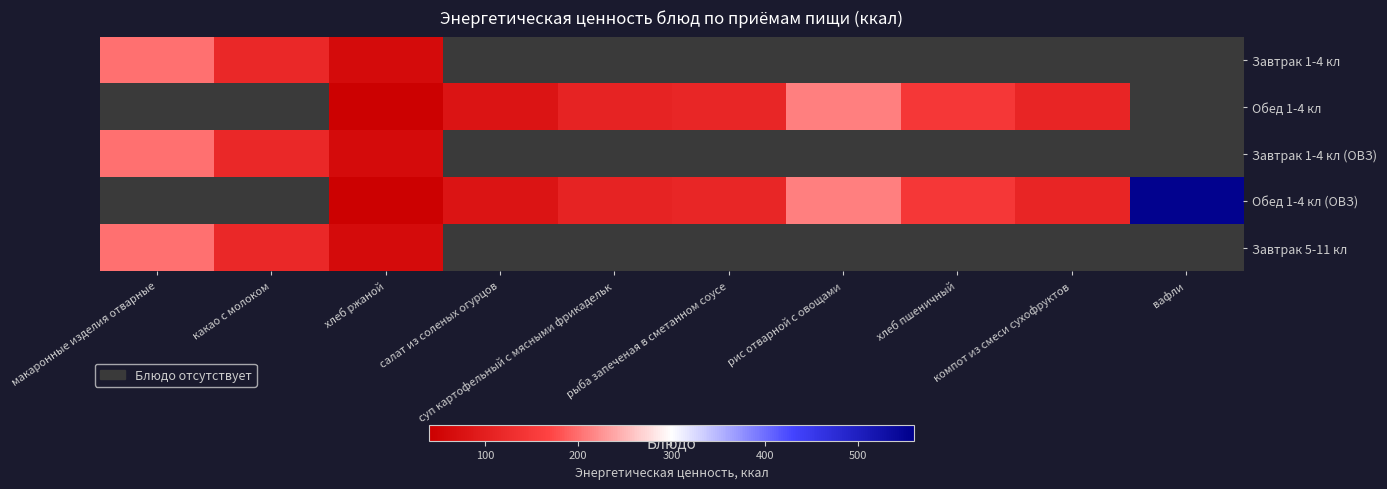

Rank the series by their maximum value, from highest to lowest.

Обед 1-4 кл (ОВЗ), Обед 1-4 кл, Завтрак 1-4 кл, Завтрак 1-4 кл (ОВЗ), Завтрак 5-11 кл